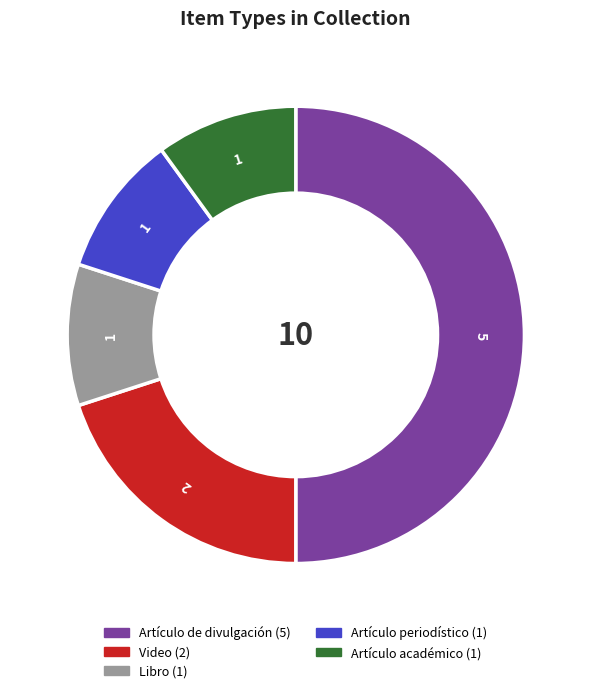

Does Artículo periodístico represent more than half of the total?

No